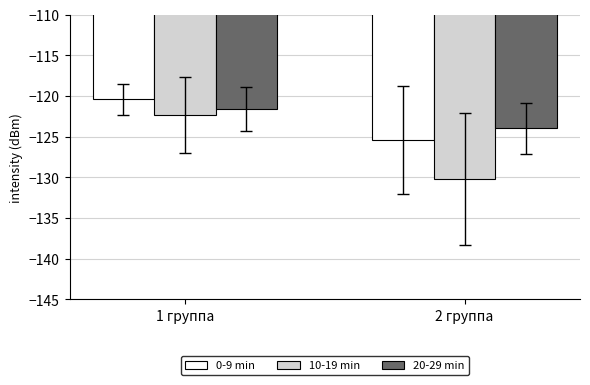

At 1 группа, list the series in order from smallest to largest.

10-19 min, 20-29 min, 0-9 min